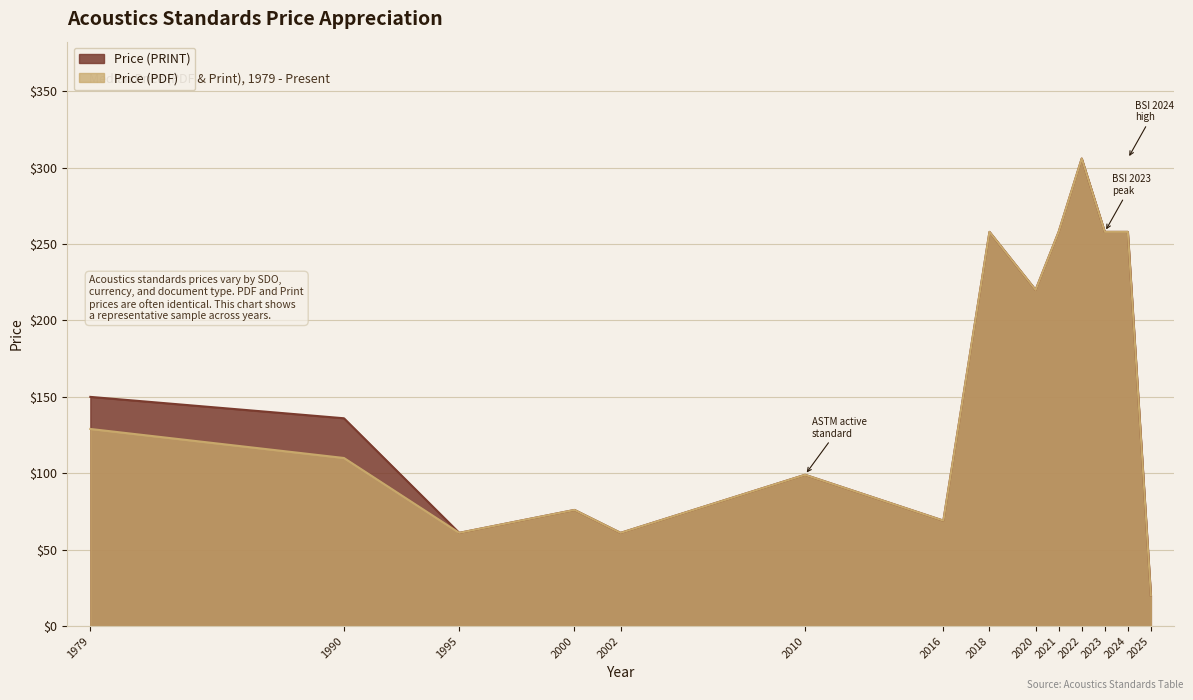

Does the chart display data point markers on the line(s)?

No